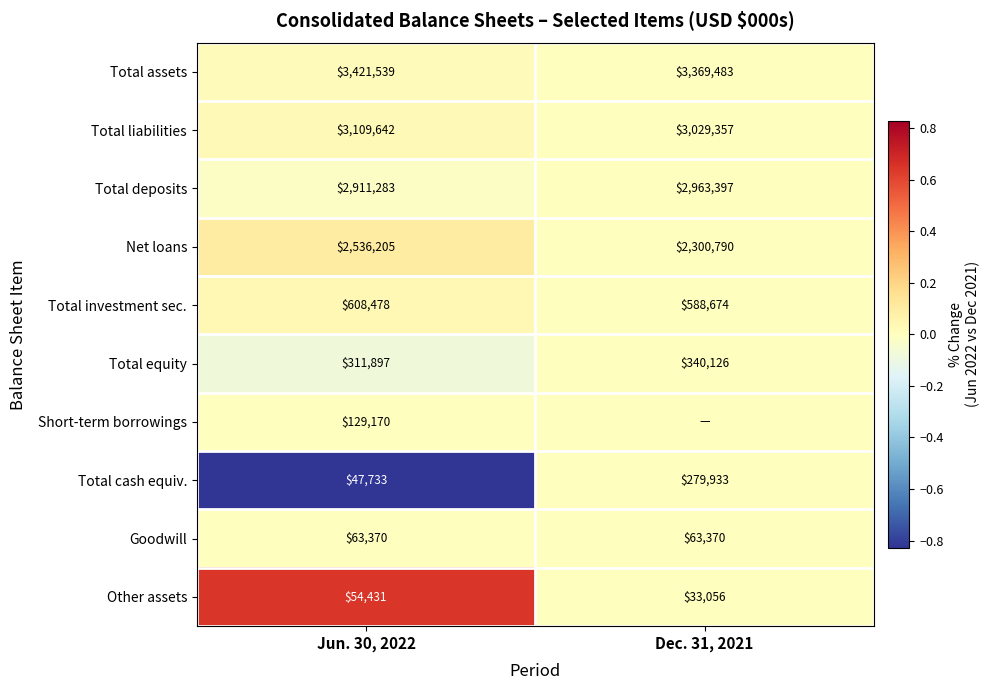

What is the lowest value of the Total cash equiv. series?

47733